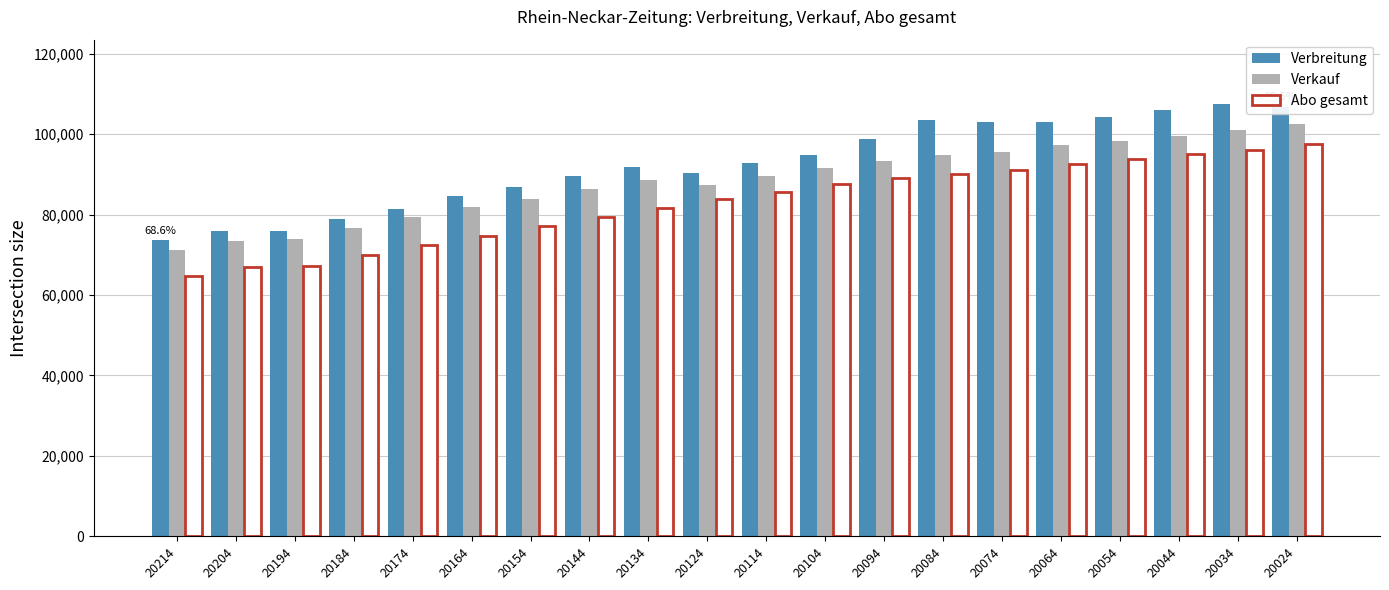

The Verkauf series shows 87442 at 20124. True or false?

True